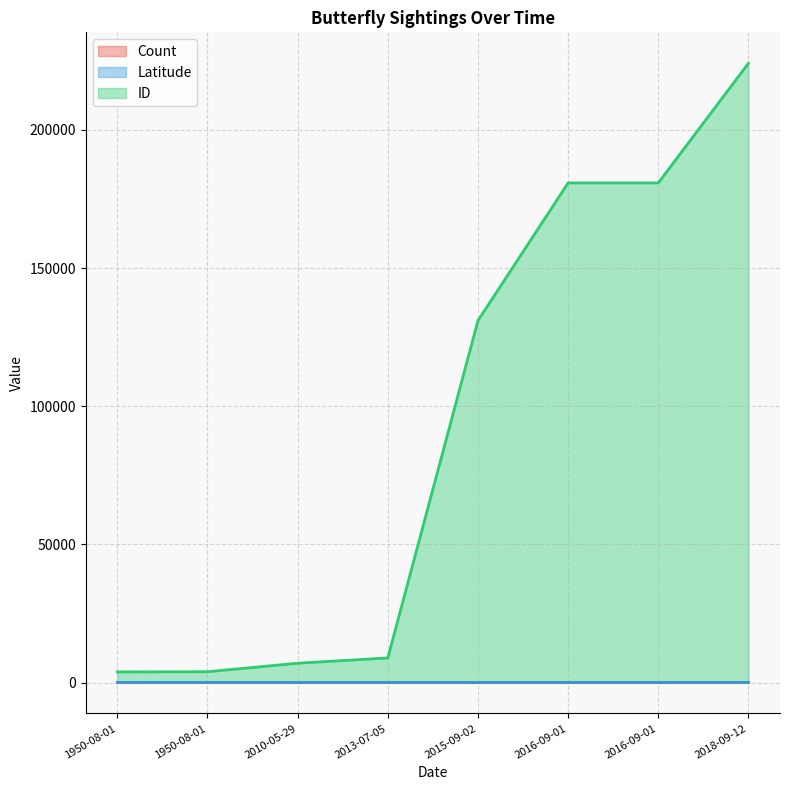

Does the chart display data point markers on the line(s)?

No